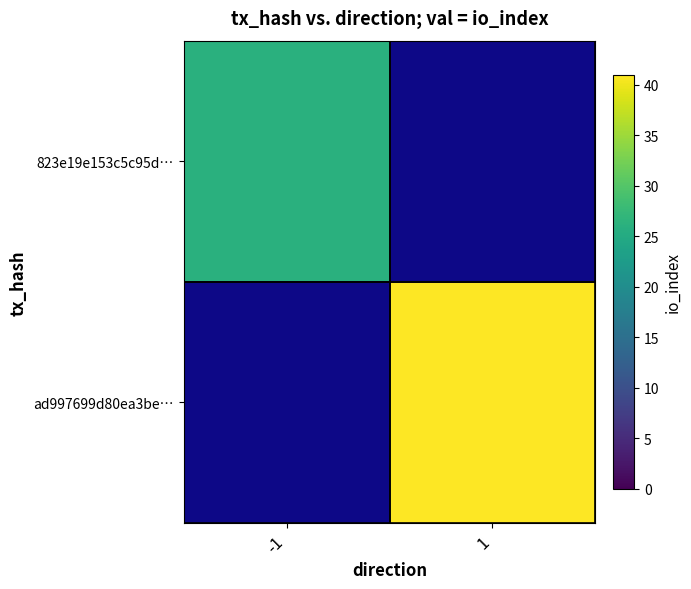

Is the value of ad997699d80ea3be… at -1 greater than the value of 823e19e153c5c95d… at -1?

No